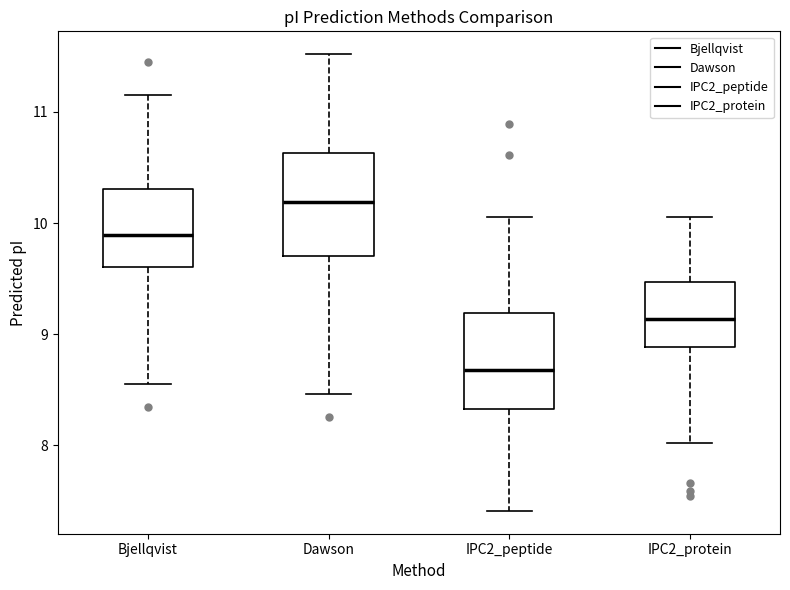

Reading left to right, transcribe this box plot: for each box, give where its median line is, the range the box spans, and where its two whiskers end, as read against the y-axis. The values are not printed on the chart, so give them approximately, as read against the axis.

Bjellqvist: median 9.9, box 9.6 to 10.3, whiskers 8.6 to 11.2
Dawson: median 10.2, box 9.7 to 10.6, whiskers 8.5 to 11.5
IPC2_peptide: median 8.7, box 8.3 to 9.2, whiskers 7.4 to 10.1
IPC2_protein: median 9.1, box 8.9 to 9.5, whiskers 8.0 to 10.1